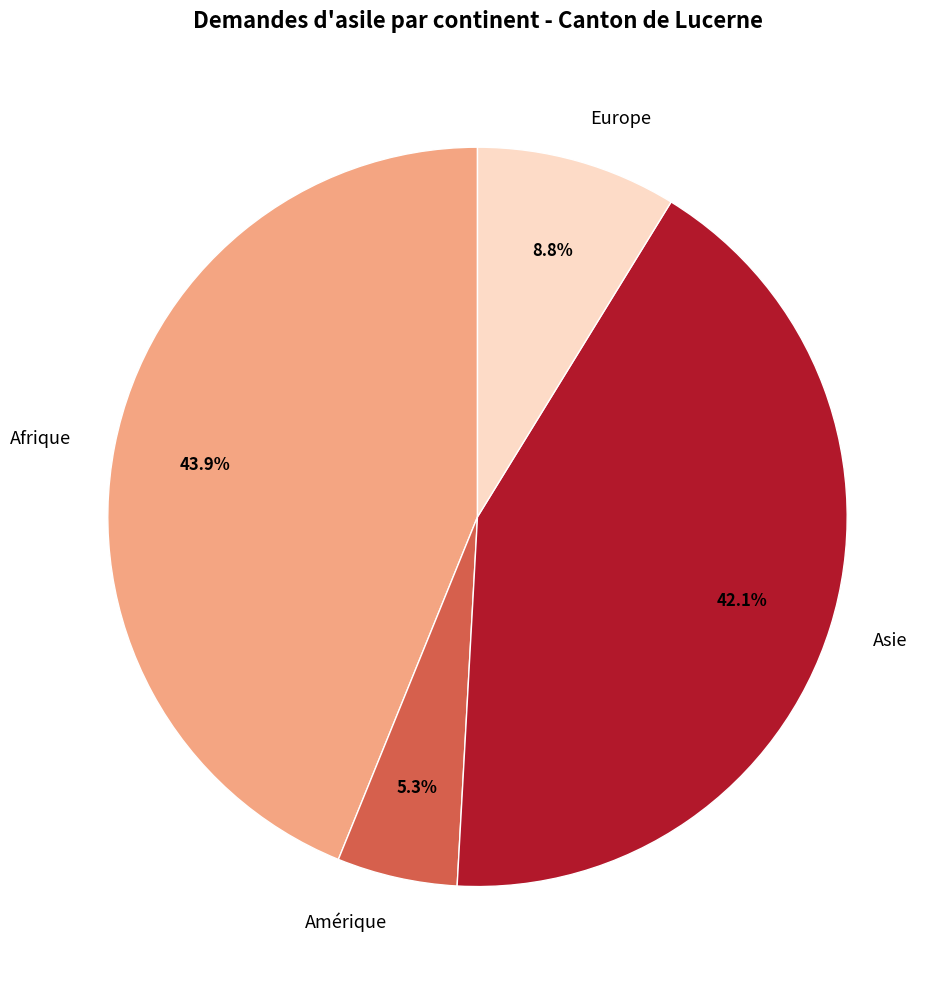

Approximately how many times larger is the value at Amérique compared to Europe?

0.6